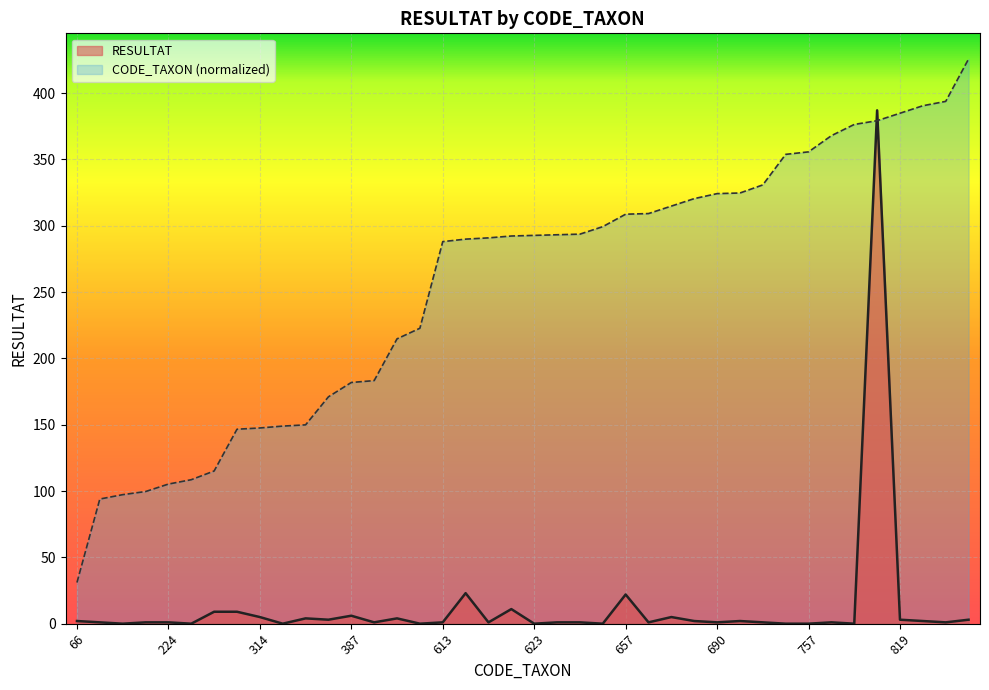

How many series are shown in this chart?

2